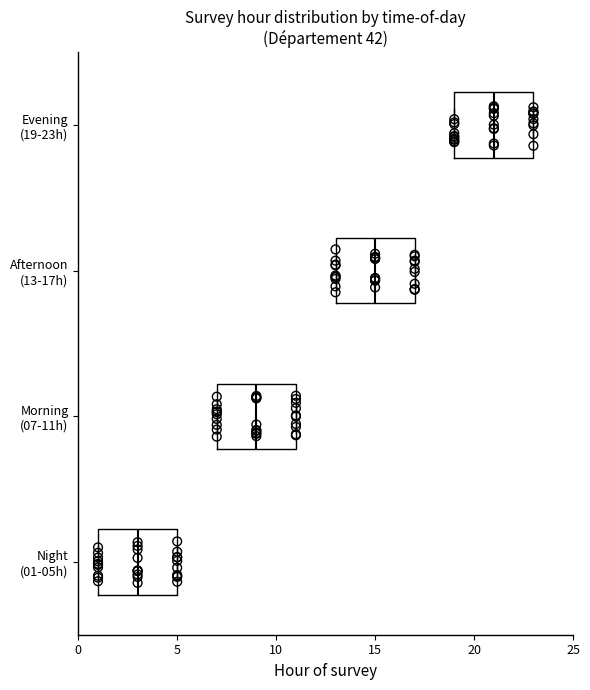

Reading bottom to top, read every box against the x-axis: the position of its median line, the range the box covers, and the ends of its whiskers. The values are not printed on the chart, so give them approximately, as read against the axis.

Night (01-05h): median 3, box 1 to 5, whiskers 1 to 5
Morning (07-11h): median 9, box 7 to 11, whiskers 7 to 11
Afternoon (13-17h): median 15, box 13 to 17, whiskers 13 to 17
Evening (19-23h): median 21, box 19 to 23, whiskers 19 to 23